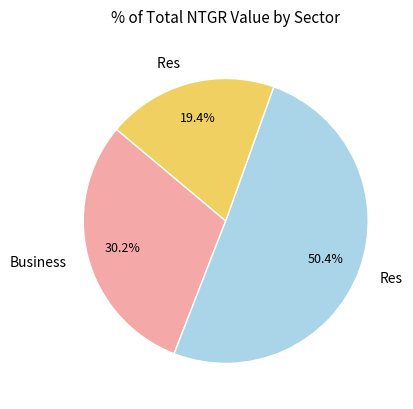

Does any single category account for the majority?

Yes